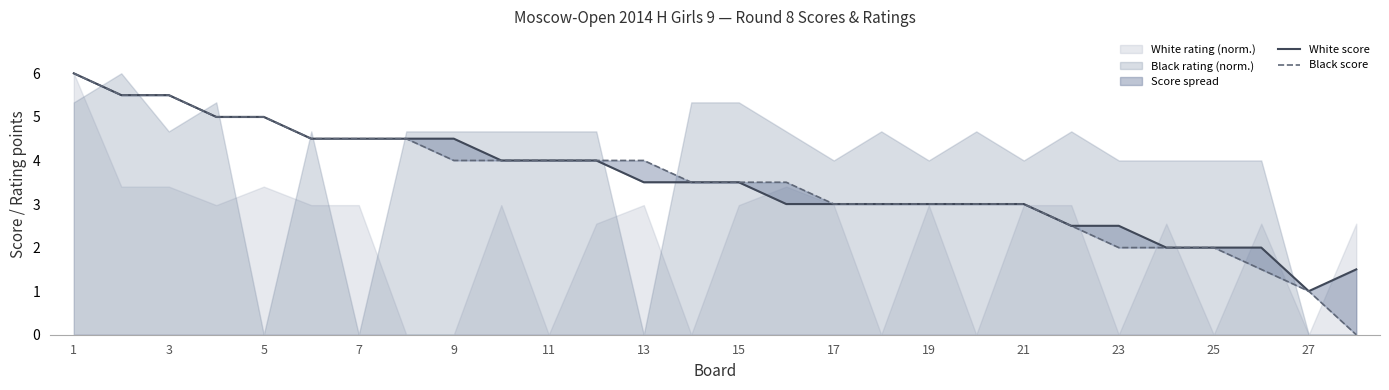

True or false: Black score and White score intersect in this chart.

False